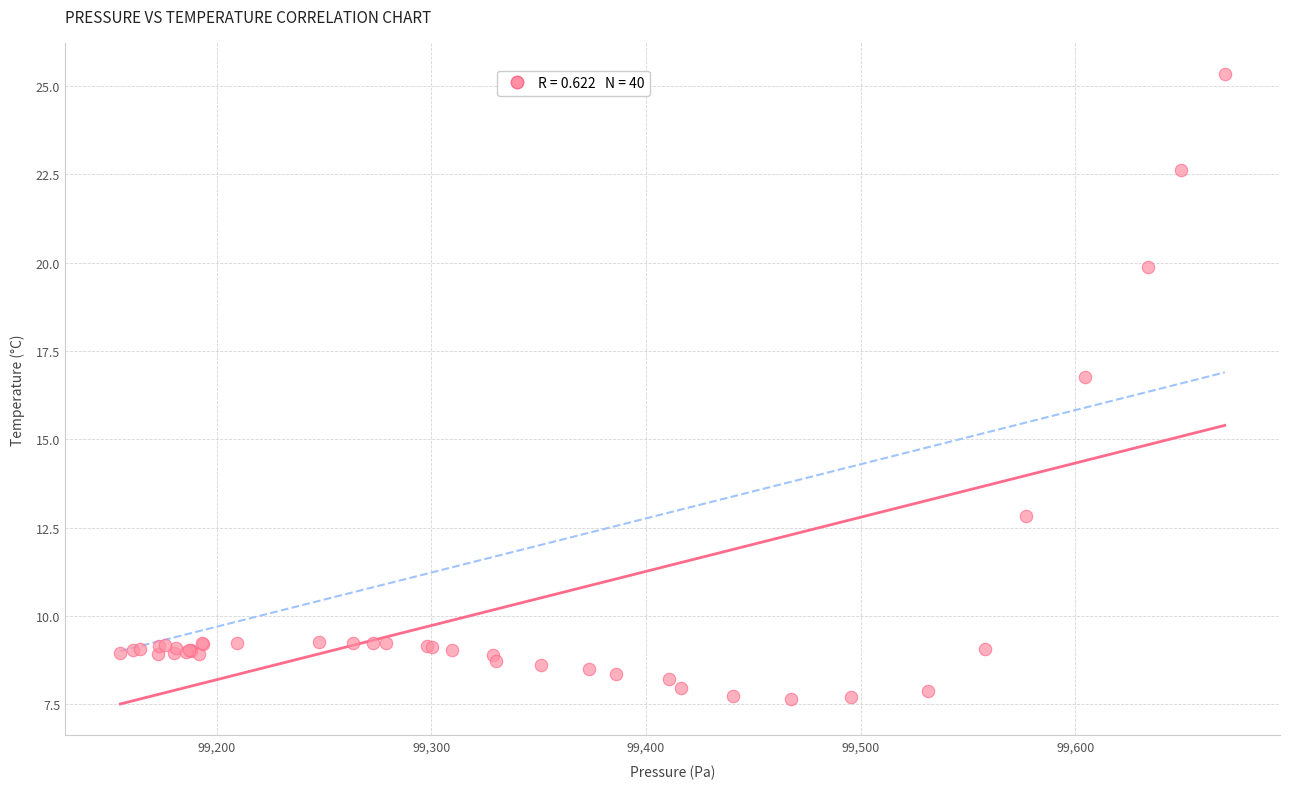

What Y value in the scatter plot is closest to 16?

16.8